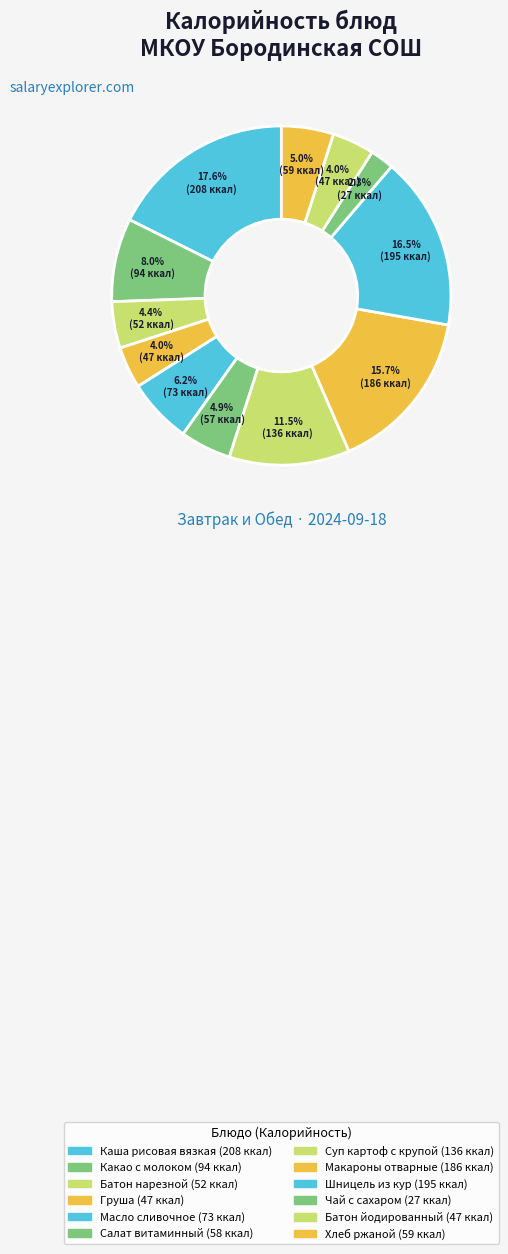

Is the sum of Салат витаминный and Макароны отварные greater than half?

No